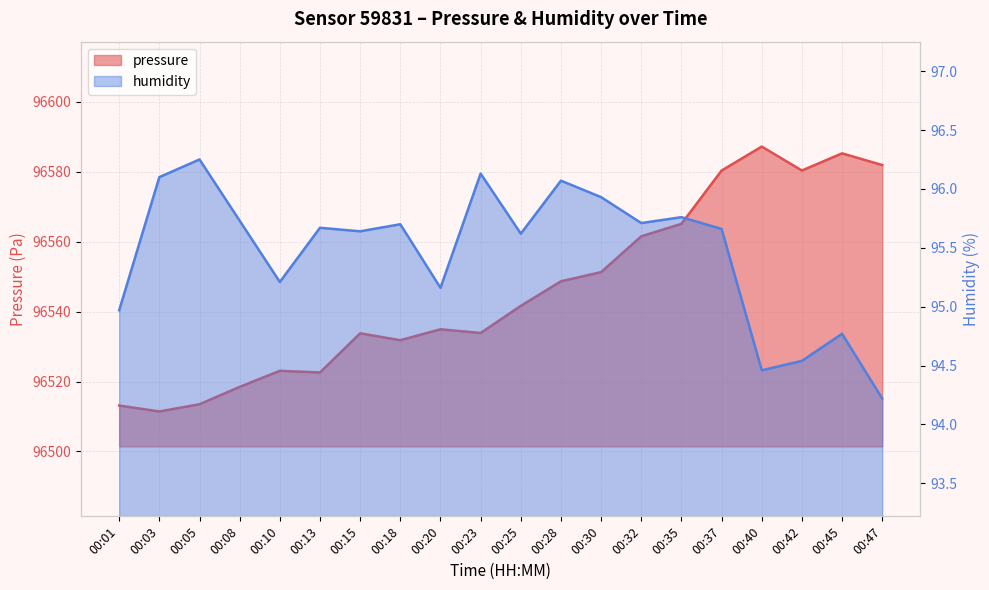

The value of humidity at 00:08 is 95.7. True or false?

True